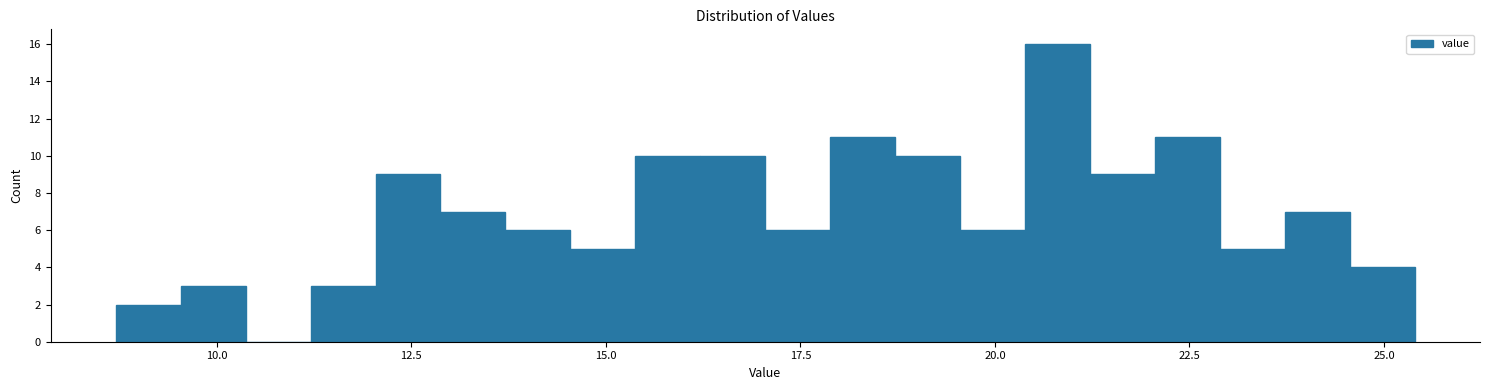

Around what value on the x-axis is the tallest bar? Give the approximate position of its centre, as read against the axis.

21.0